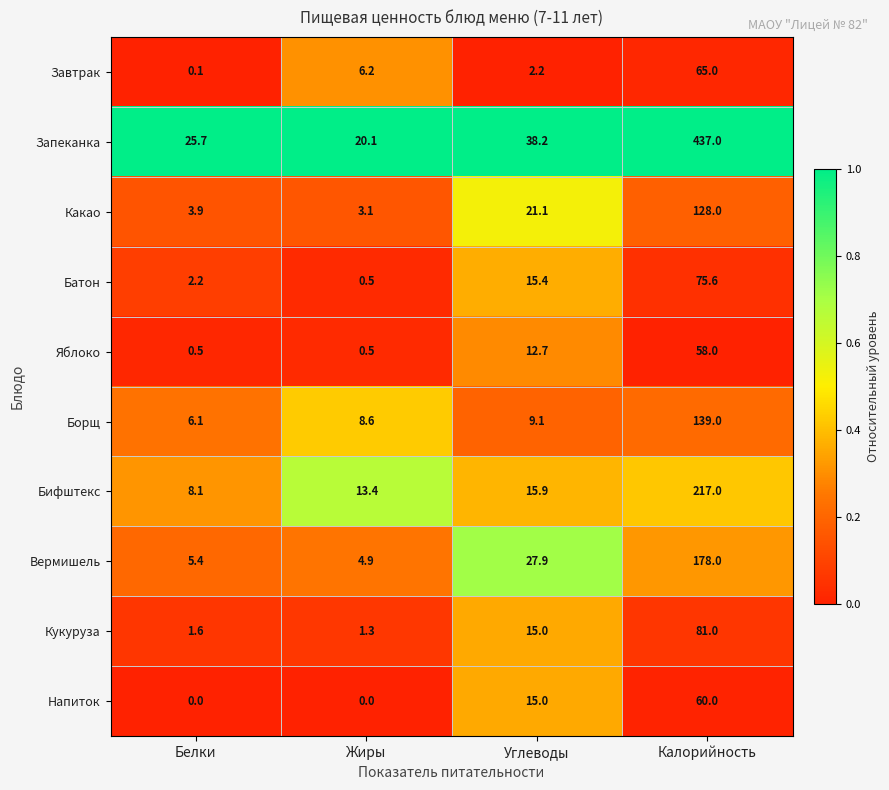

Which series changed the most between Жиры and Калорийность?

Запеканка